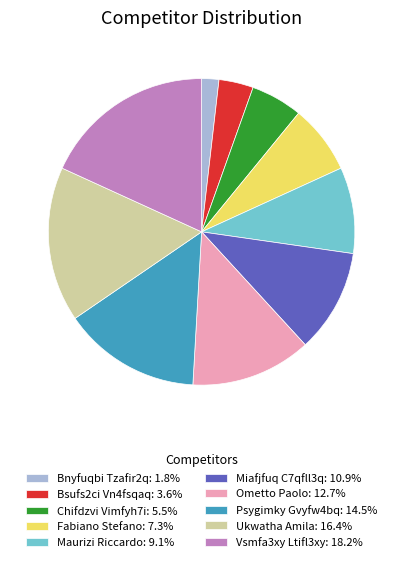

Approximately how many times larger is the value at Bsufs2ci Vn4fsqaq compared to Chifdzvi Vimfyh7i?

0.7